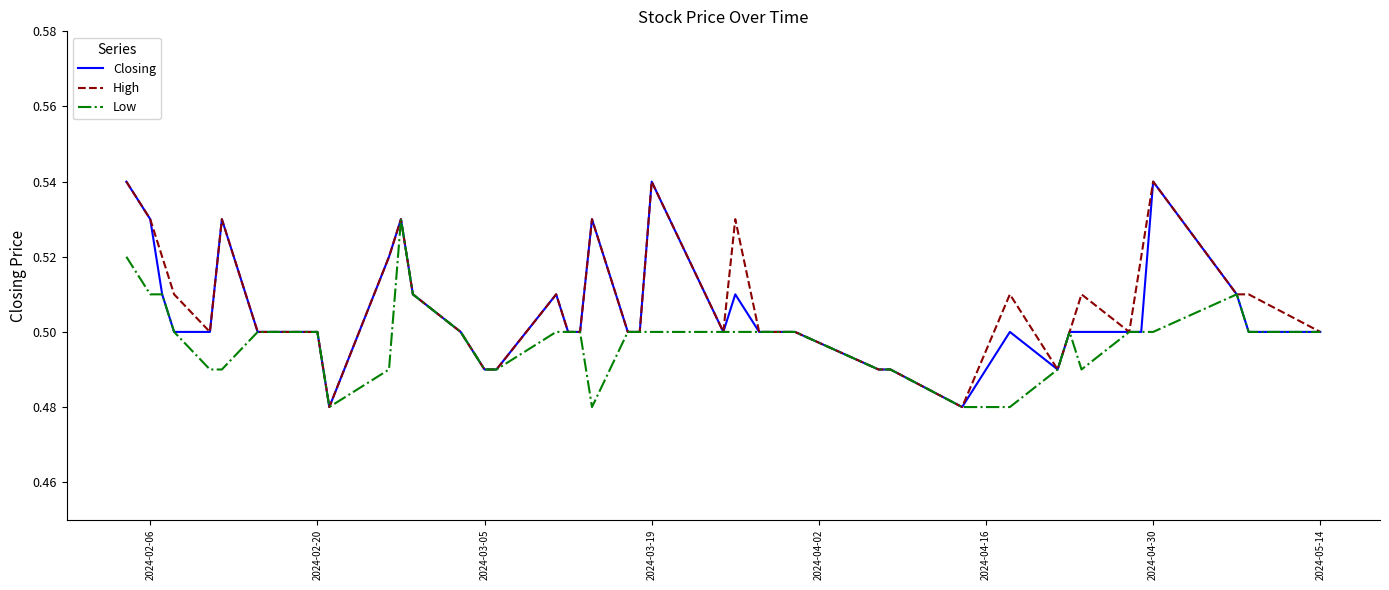

Does the chart have visible grid lines?

No